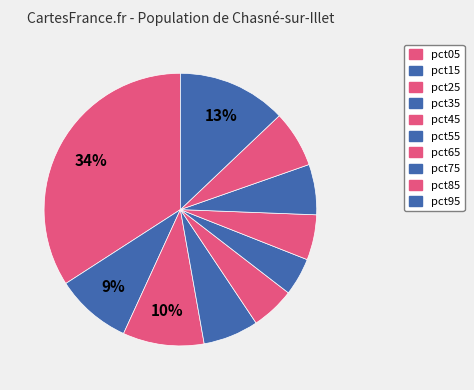

To the nearest percent, what is the difference between the largest and smallest slice percentages?

30%